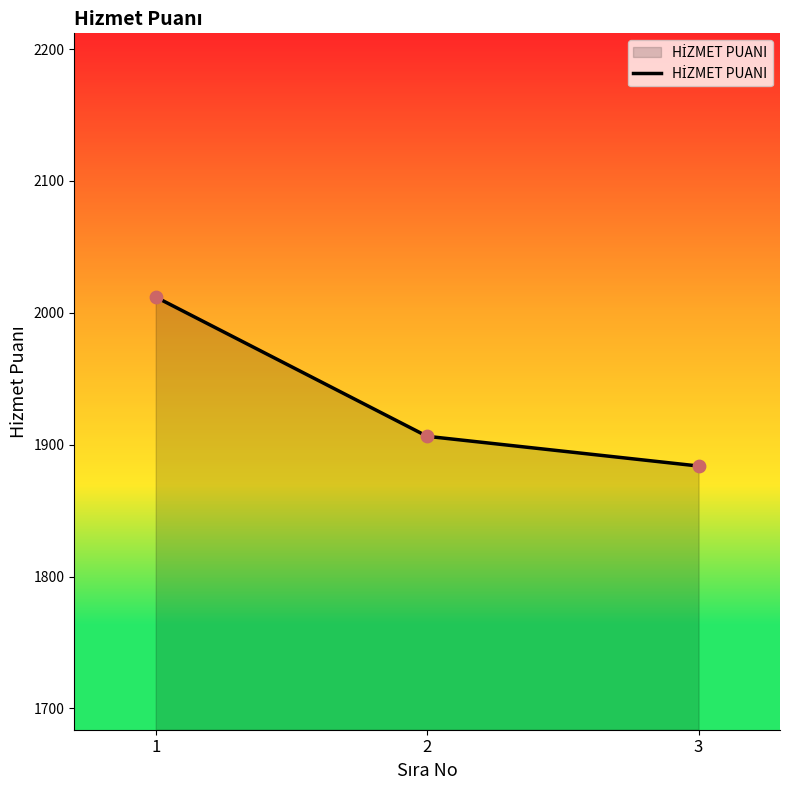

What is the ratio of the value at 3 to the value at 2?

1.0